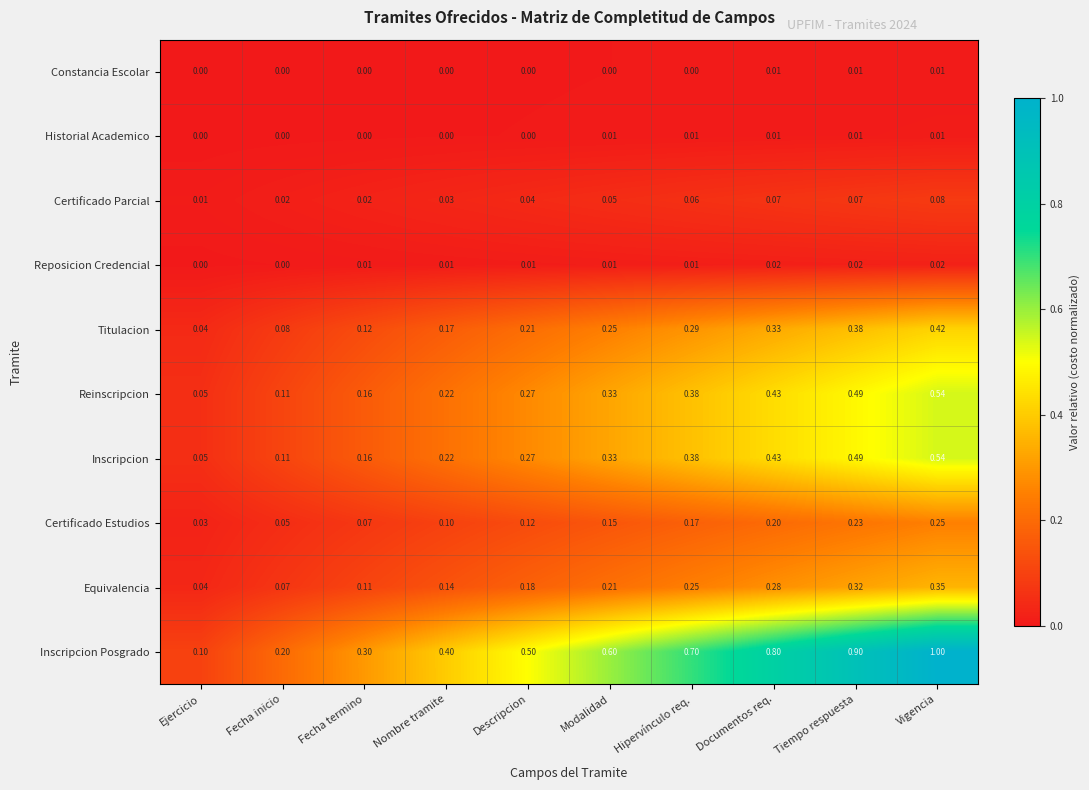

Which category has the lowest value in the Certificado Parcial series?

Ejercicio